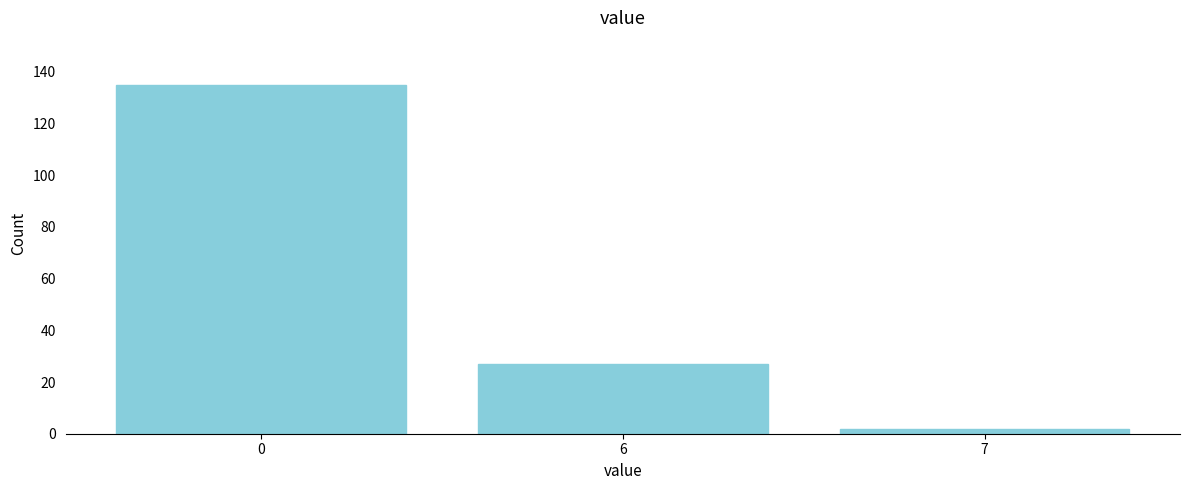

Reading right to left, extract all data points from this chart.

7=2	6=27	0=135